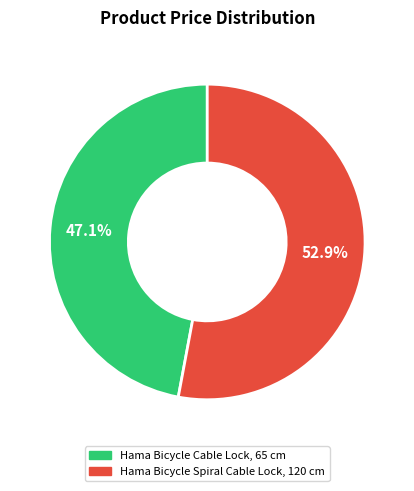

To the nearest percent, what is the difference between the largest and smallest slice percentages?

6%